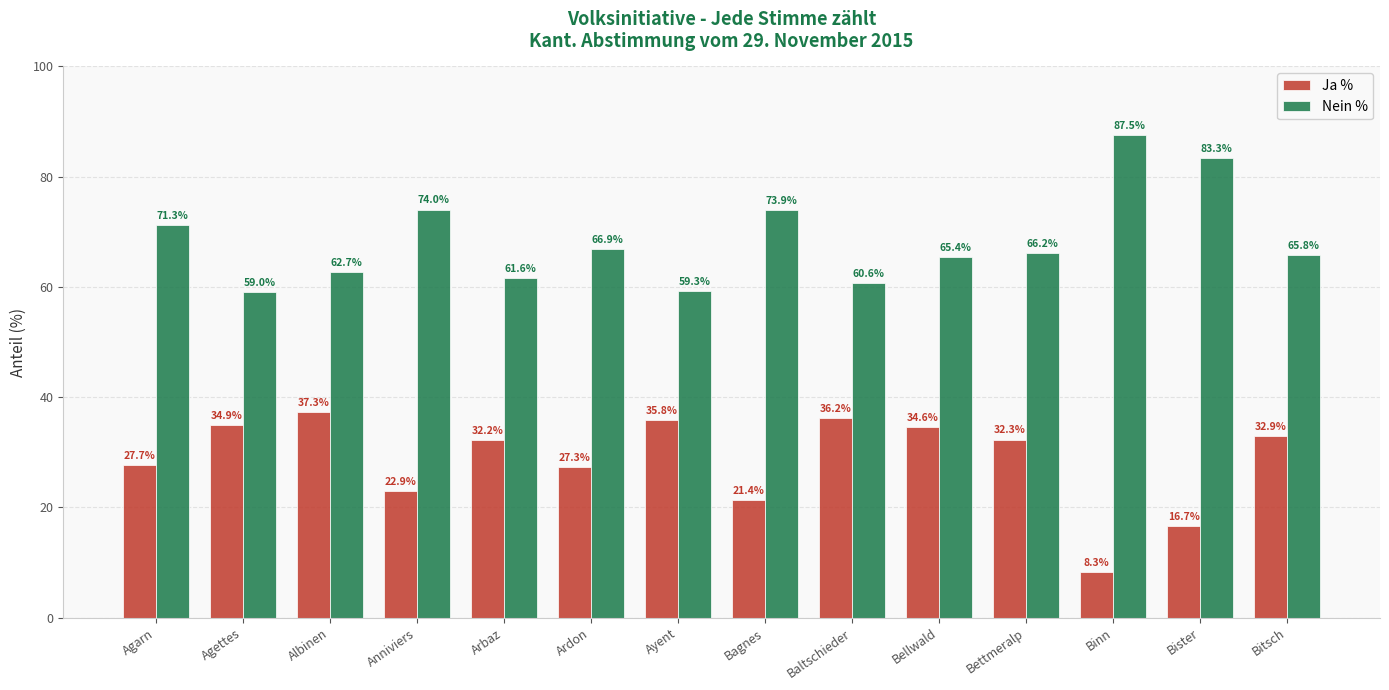

Which series has the largest total across all categories?

Nein %